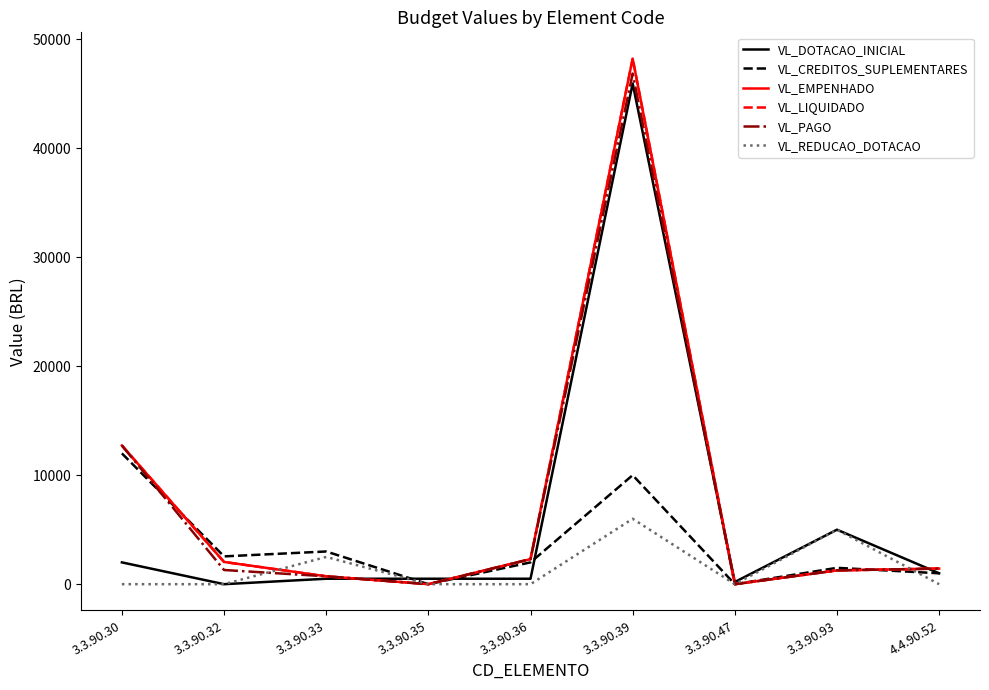

What is the total value across all series at 3.3.90.32?

7930.9